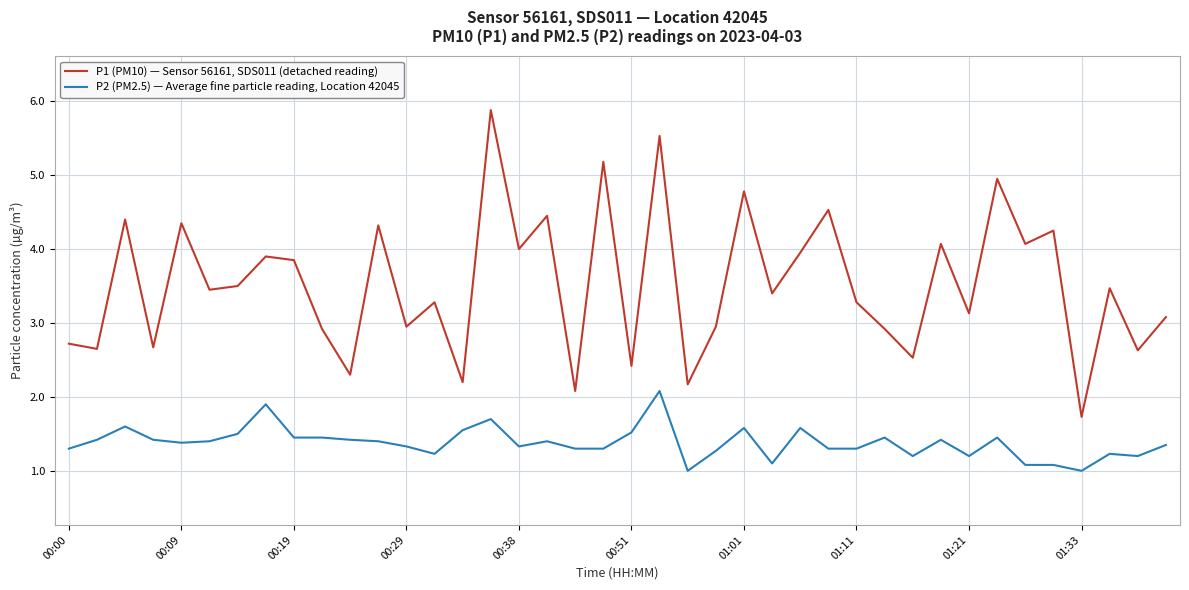

True or false: P1 (PM10) — Sensor 56161, SDS011 (detached reading) and P2 (PM2.5) — Average fine particle reading, Location 42045 cross at least once.

False